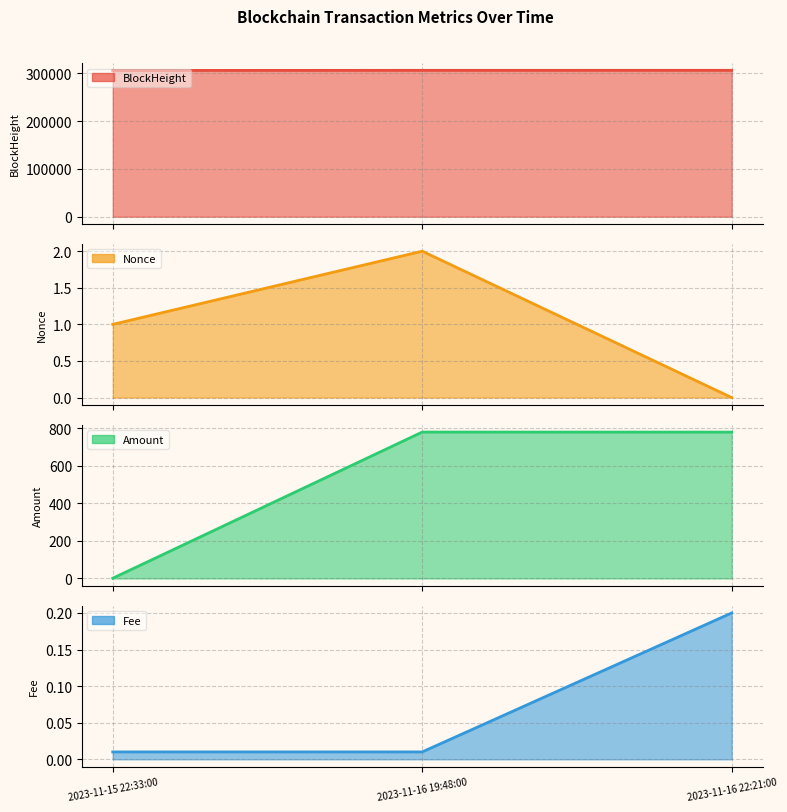

List the series in order of their peak value, lowest first.

Fee, Nonce, Amount, BlockHeight